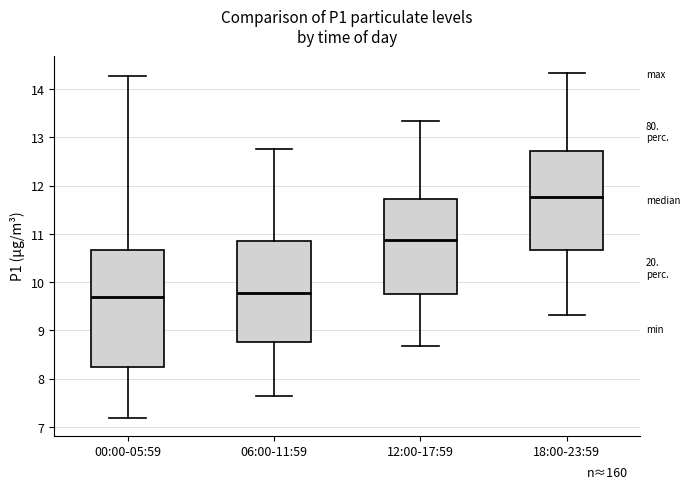

Which box is the tallest, from its lower edge to its upper edge?

00:00-05:59